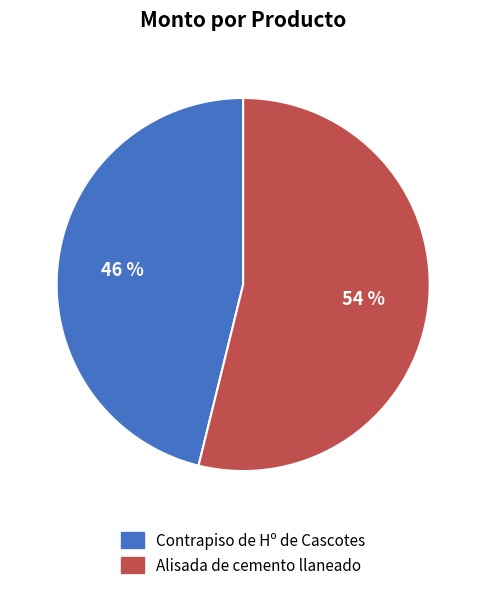

The Contrapiso de Hº de Cascotes slice represents 46% of the pie. True or false?

True